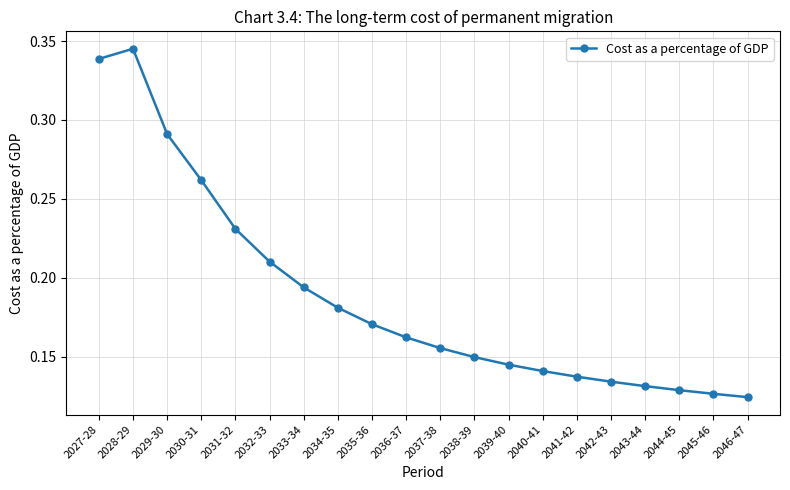

Which label corresponds to the largest value in the chart?

2028-29